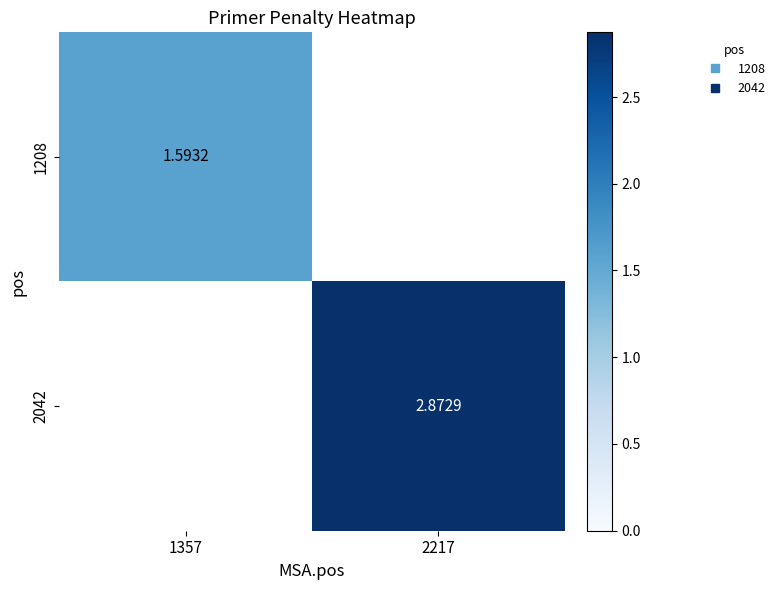

Rank the series by their maximum value, from lowest to highest.

1208, 2042